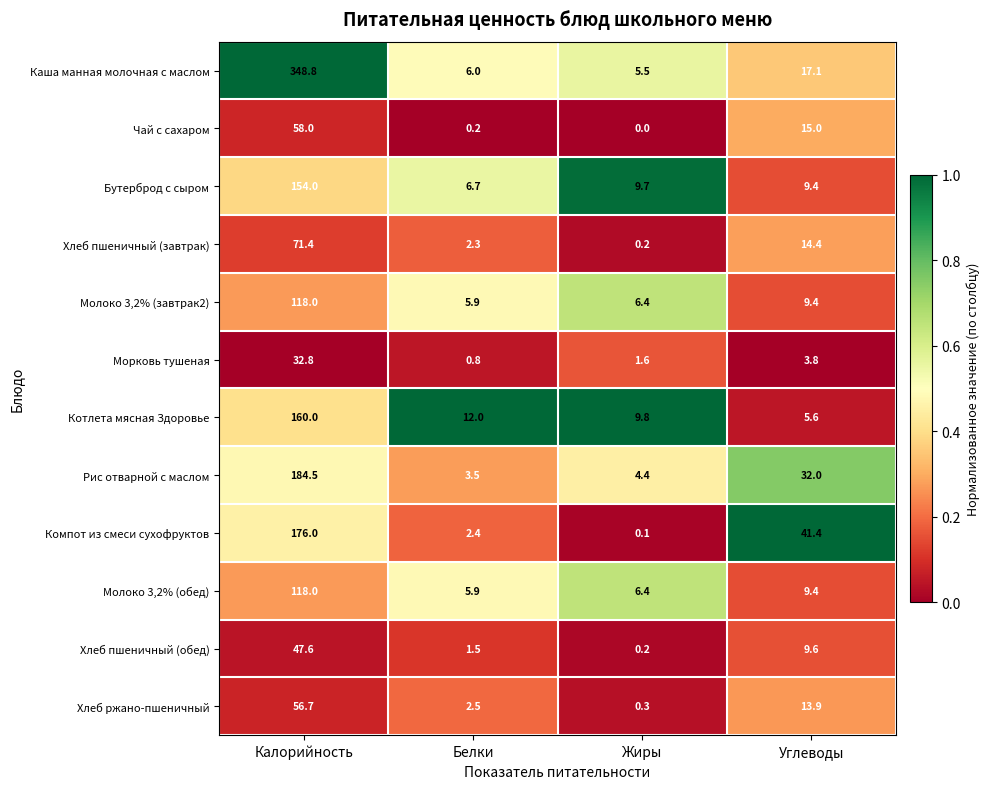

Rank the categories by Хлеб пшеничный (обед) value from highest to lowest.

Калорийность, Углеводы, Белки, Жиры